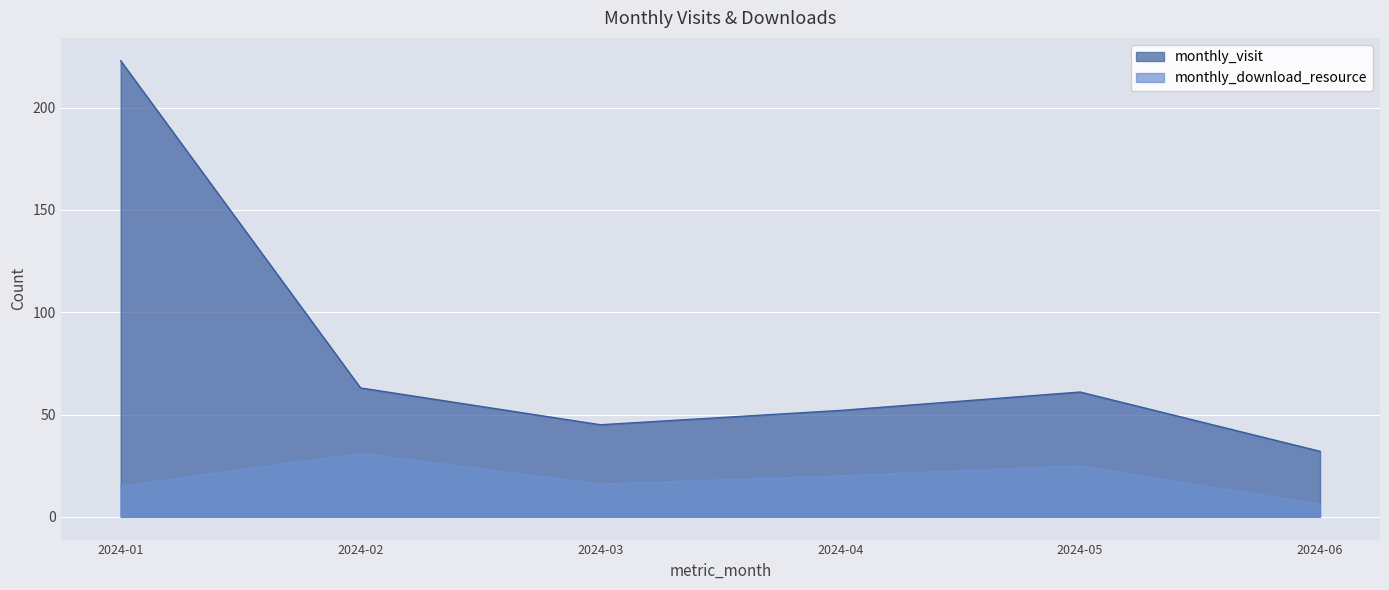

True or false: monthly_visit has a value of 45 at 2024-03.

True